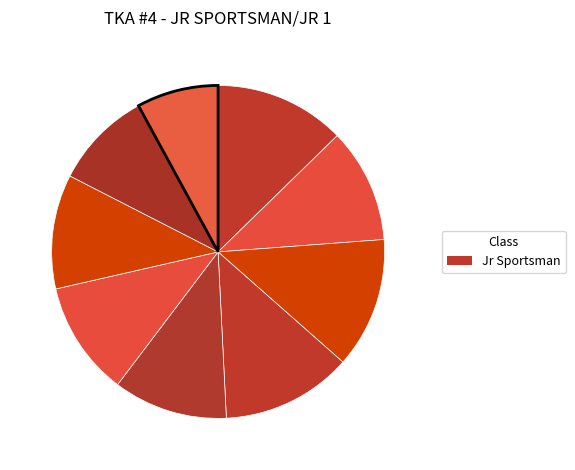

Does any single category account for the majority?

No